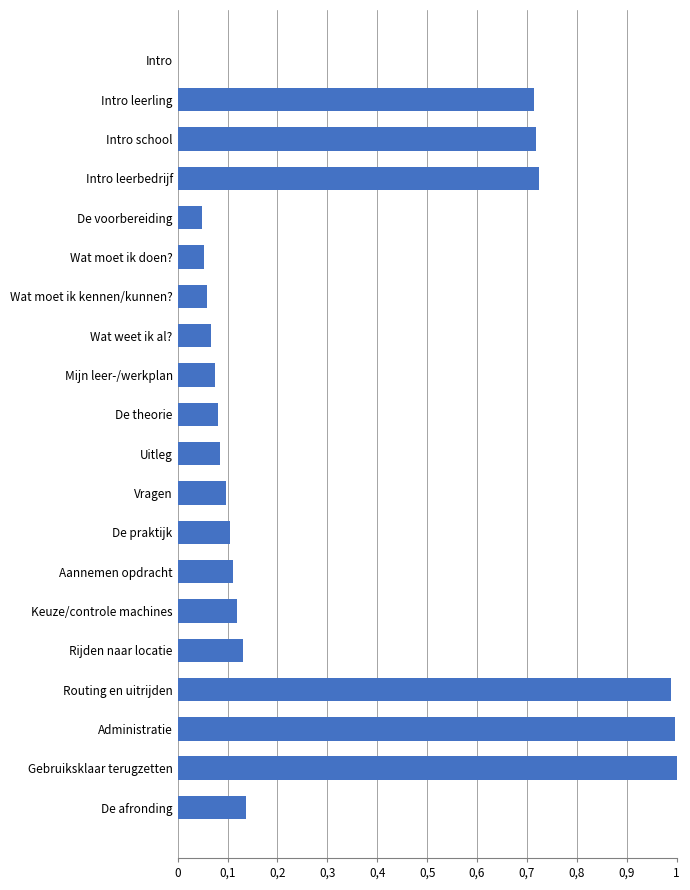

Are the bars horizontal?

Yes